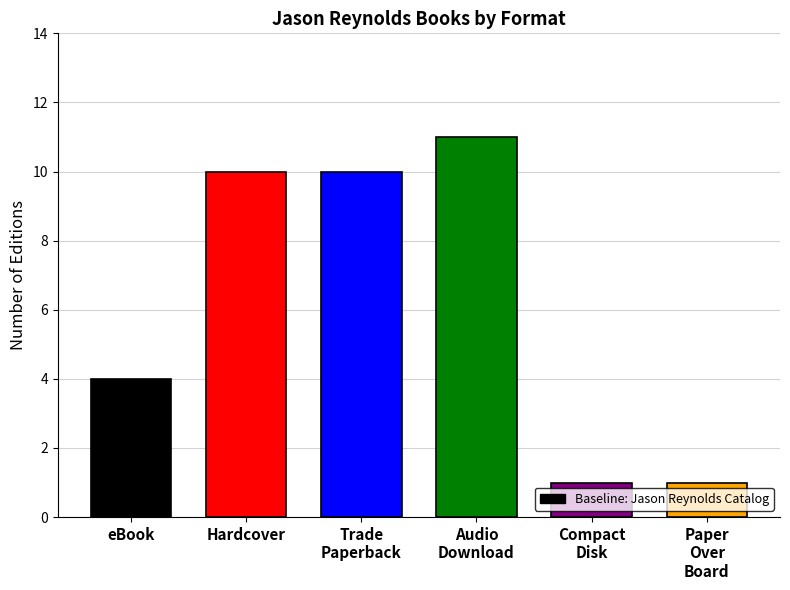

What is the sum of the values at Paper Over Board and Audio Download?

12